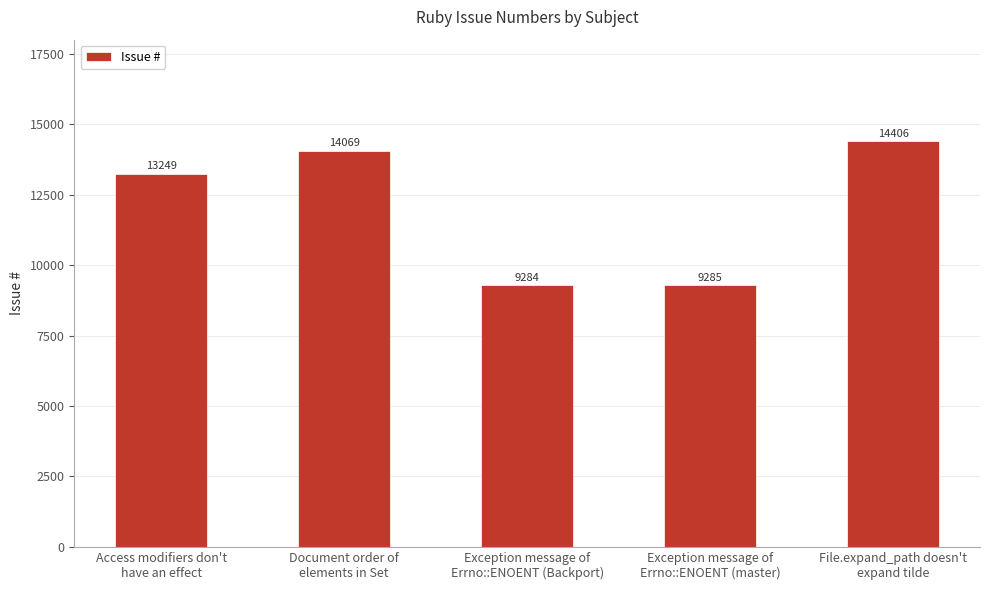

Where is the data nearest to the value 11845?

Access modifiers don't
have an effect